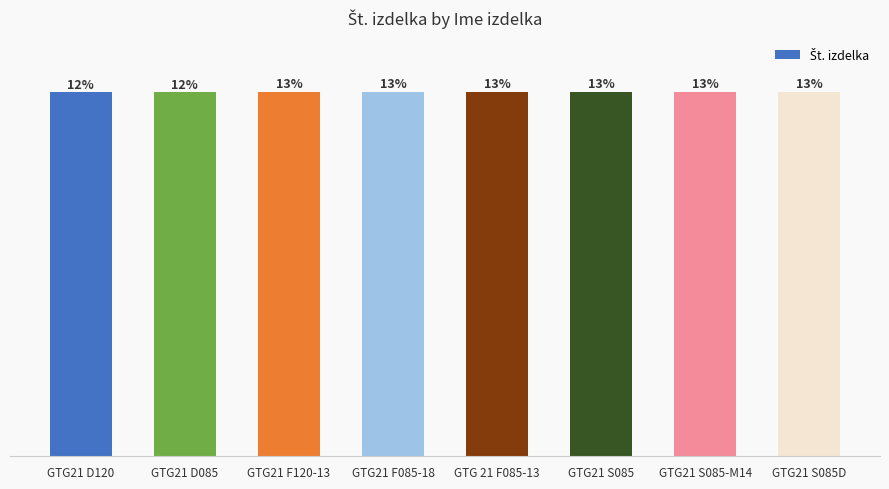

Does the chart contain any negative values?

No